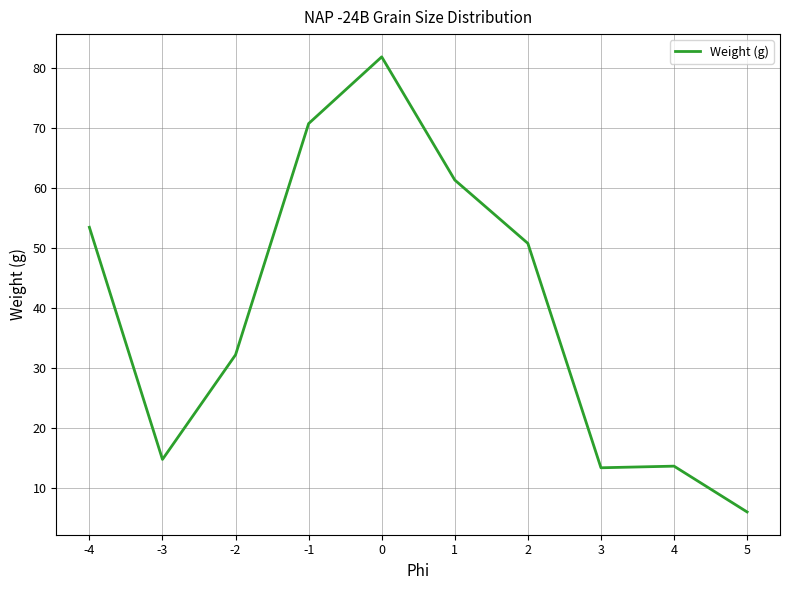

What is the approximate value at 0?

81.9